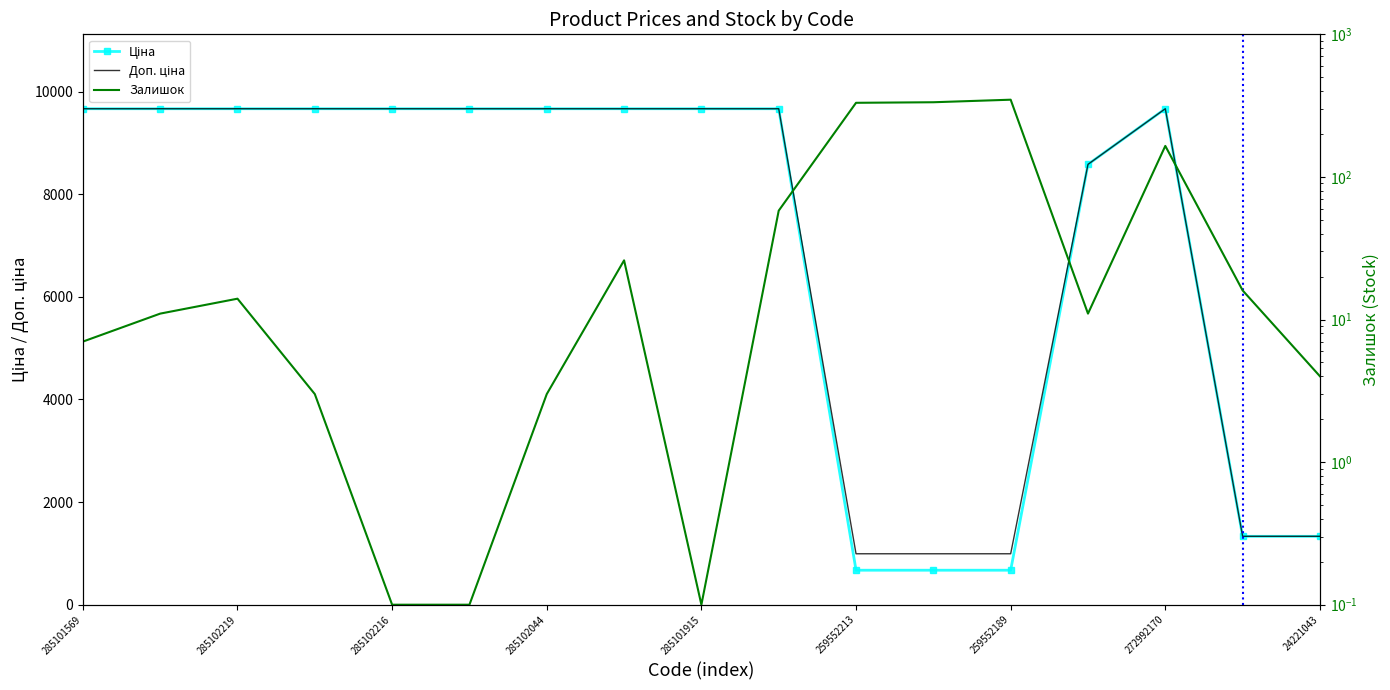

What is the difference between the highest and lowest values at 285102216?

9664.6